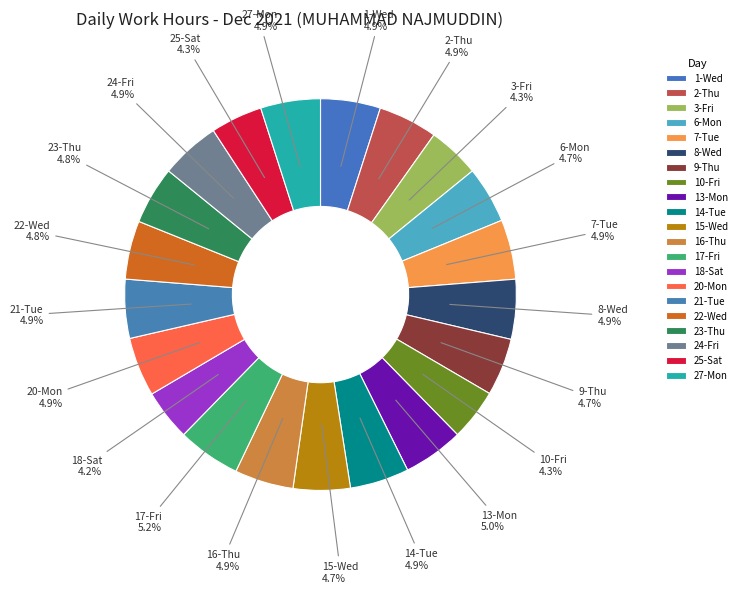

How many segments does this pie chart have?

21